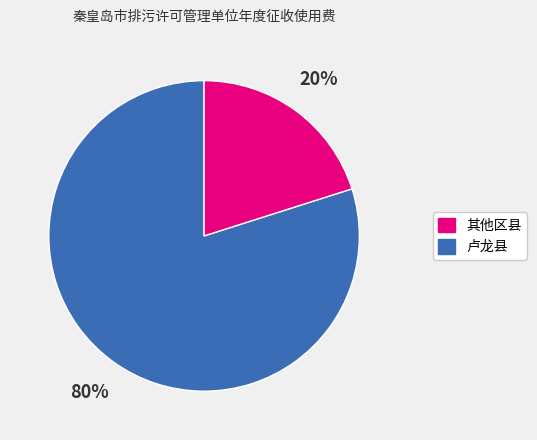

Is there any slice that represents more than half of the pie?

Yes